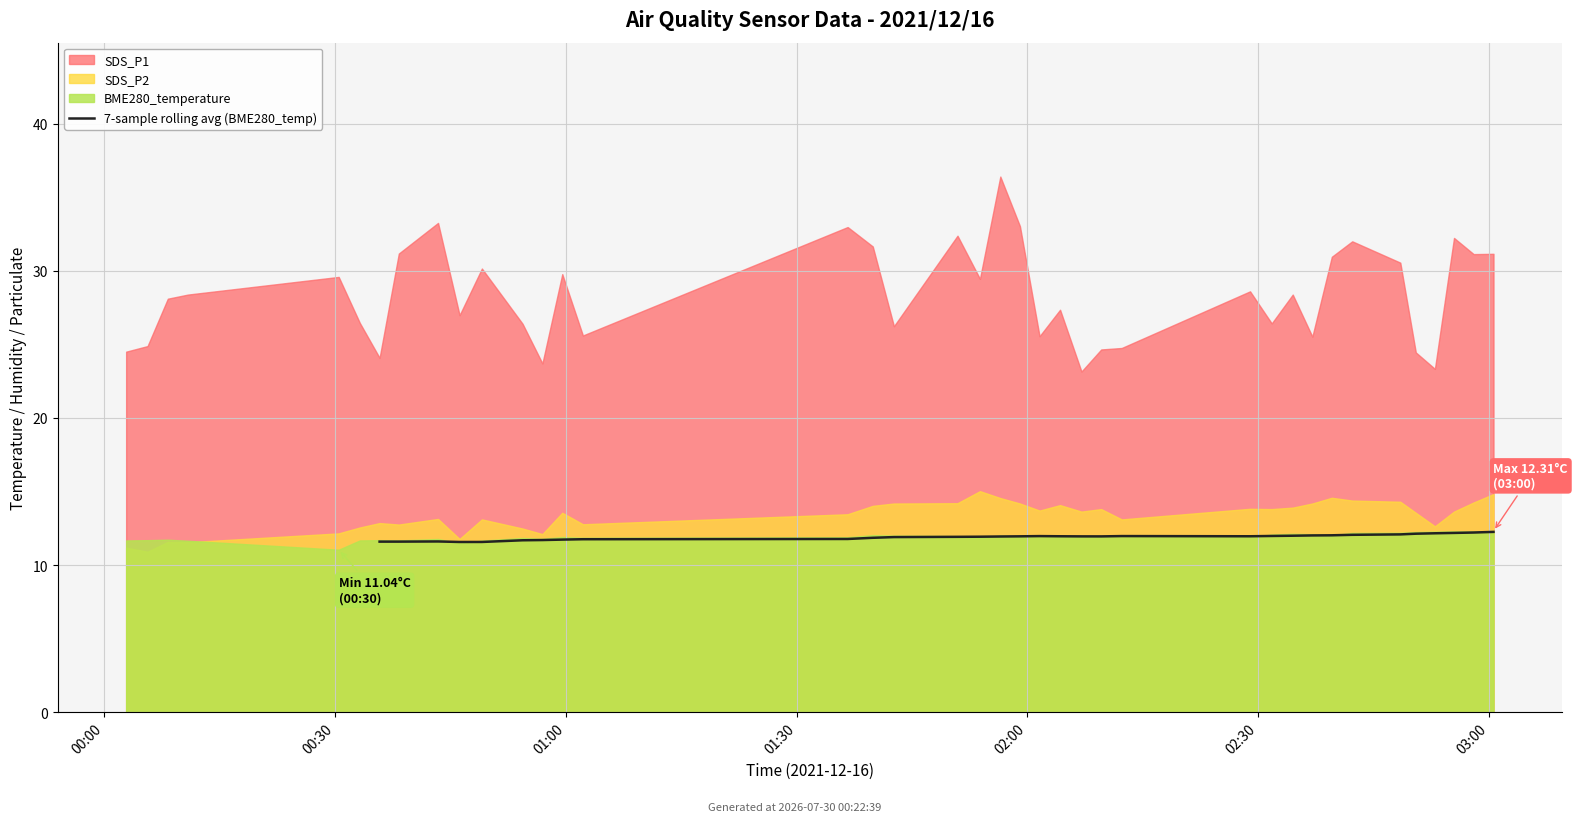

What value does the data have at 38?

12.3